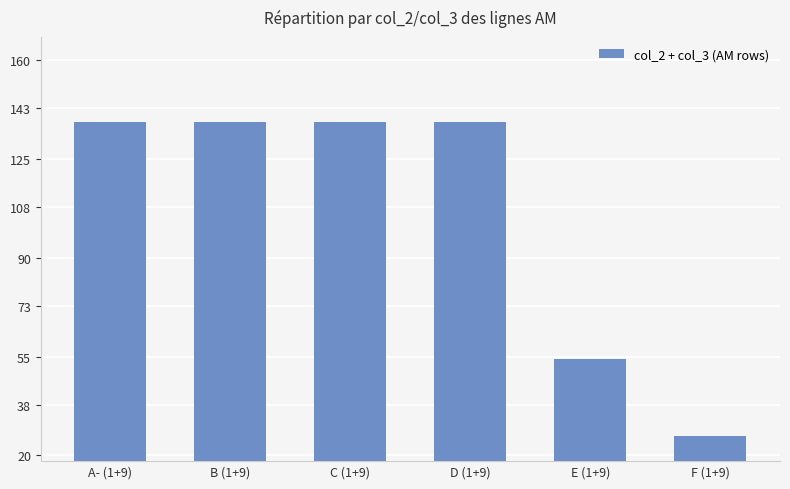

What is the average value?

106